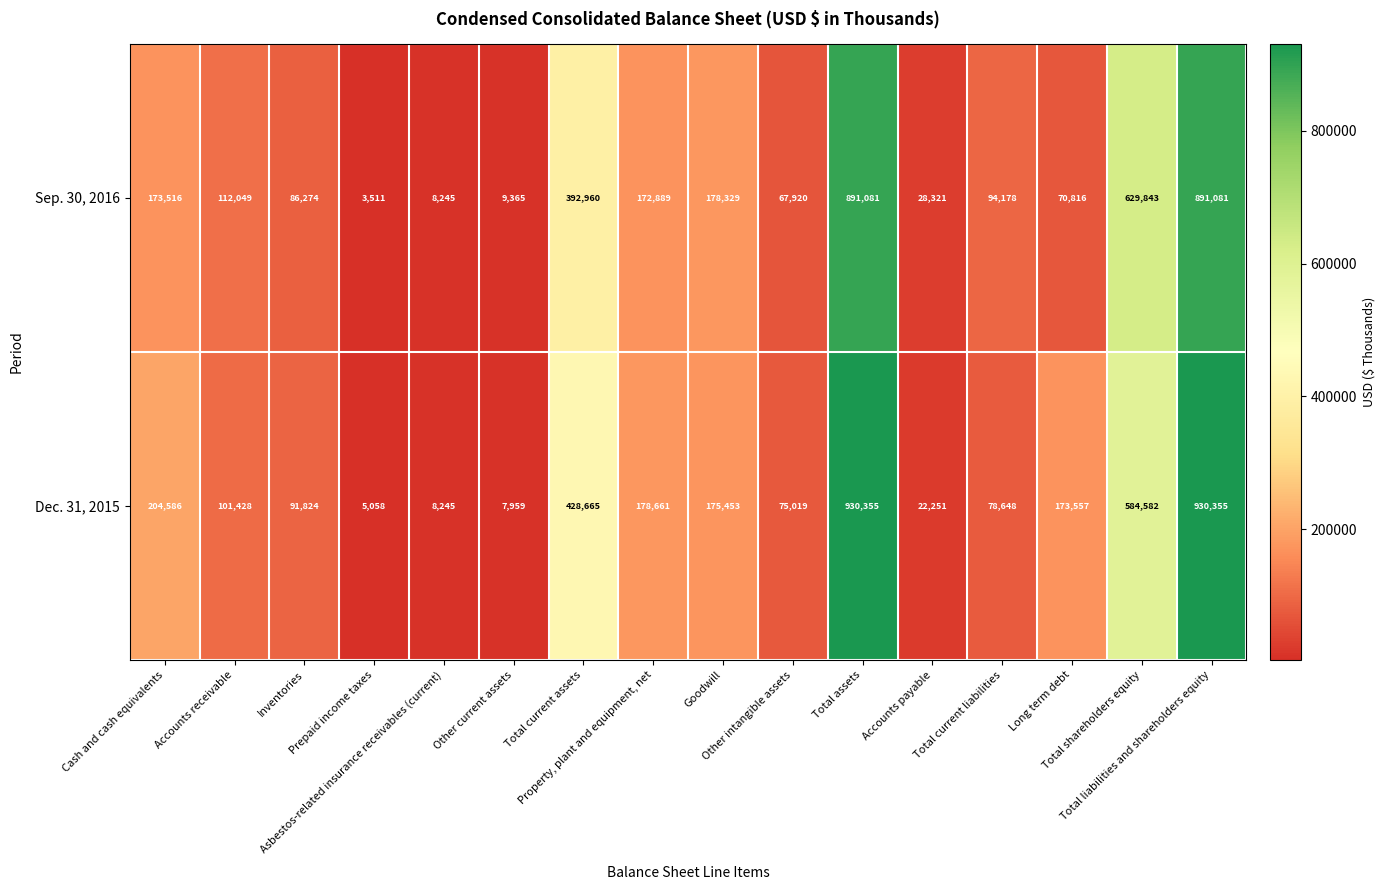

What is the average value of the Sep. 30, 2016 series?

238149